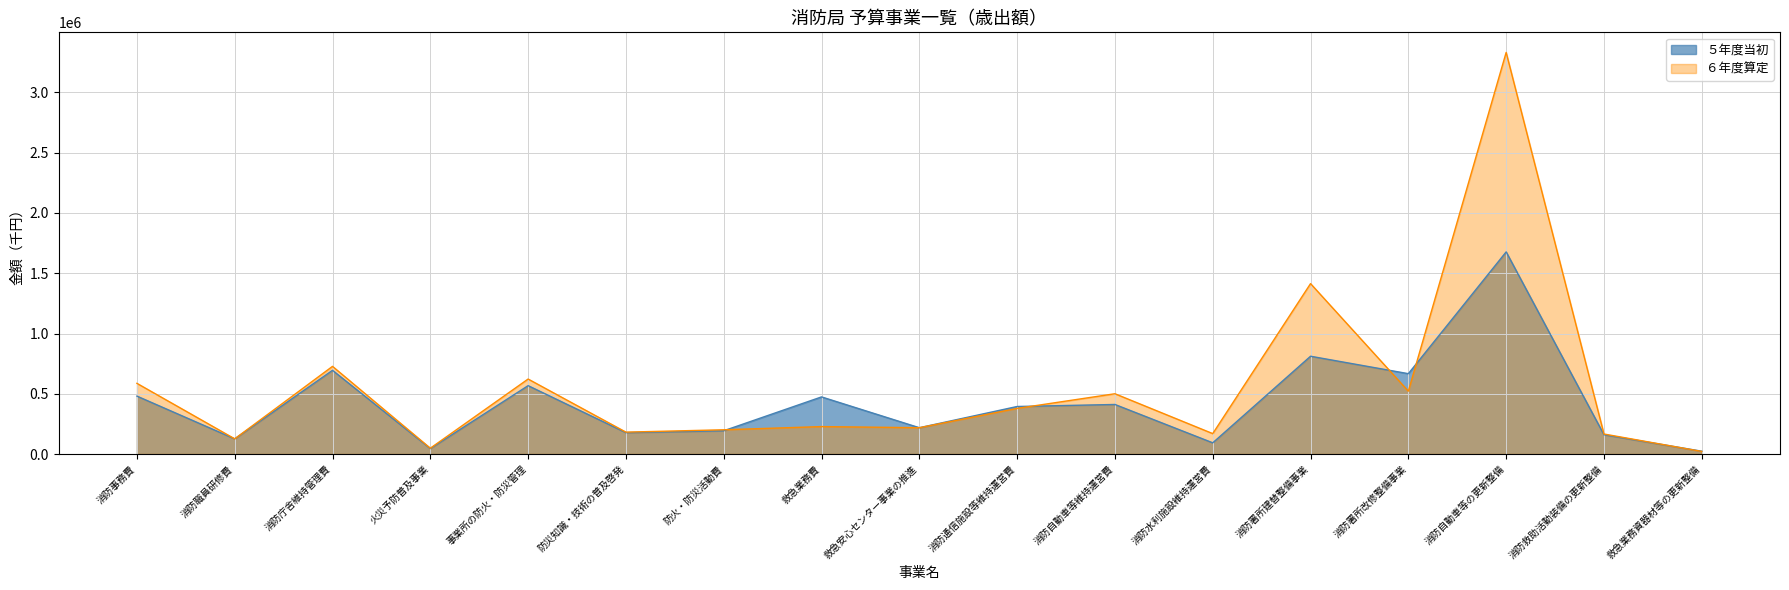

What is the sum of all ５年度当初 values?

7213755